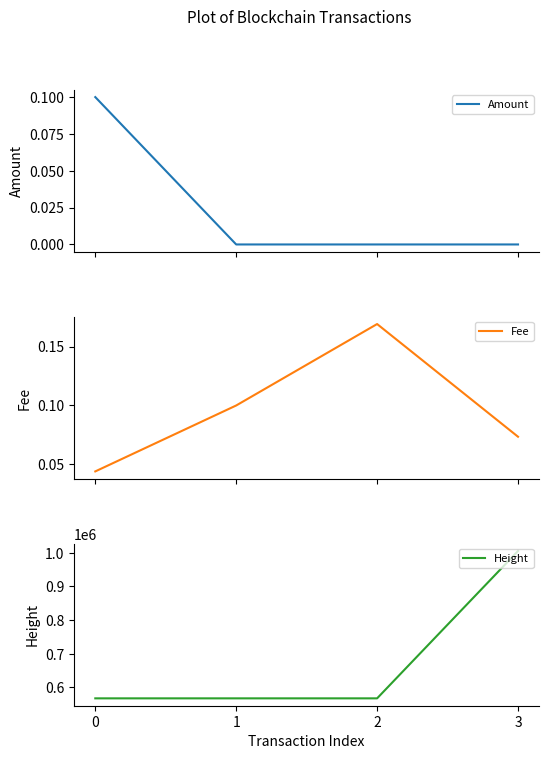

What is the difference between the highest and lowest values at 1?

567443.0